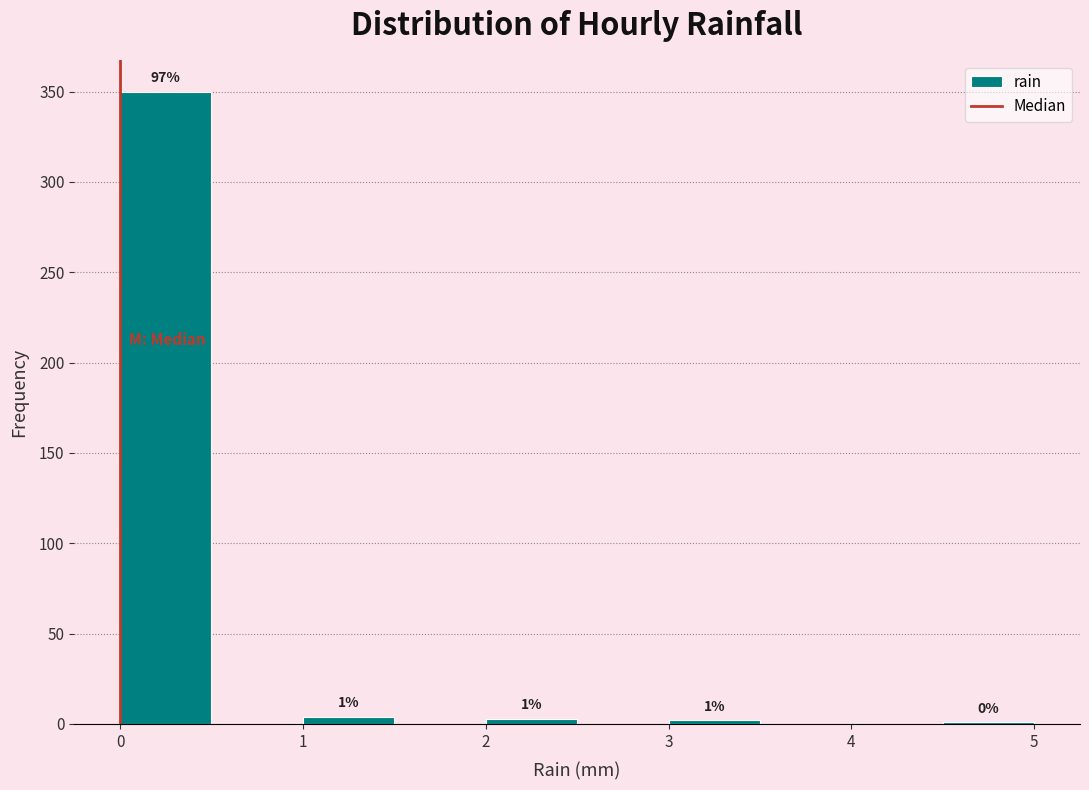

Over which range of the x-axis is the bar tallest?

0.0 to 0.5